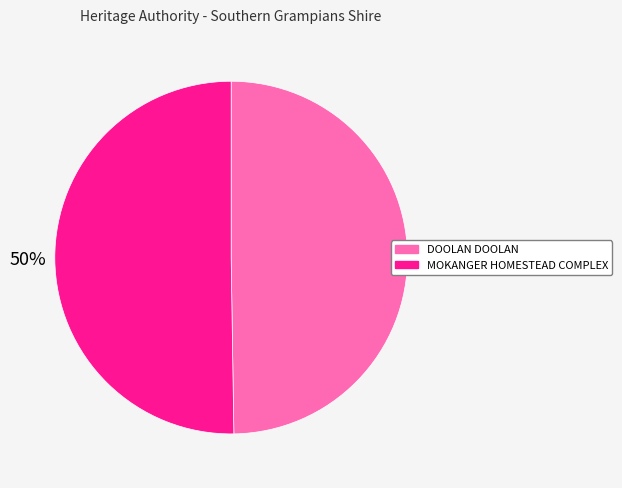

True or false: DOOLAN DOOLAN accounts for 50% of the total.

True